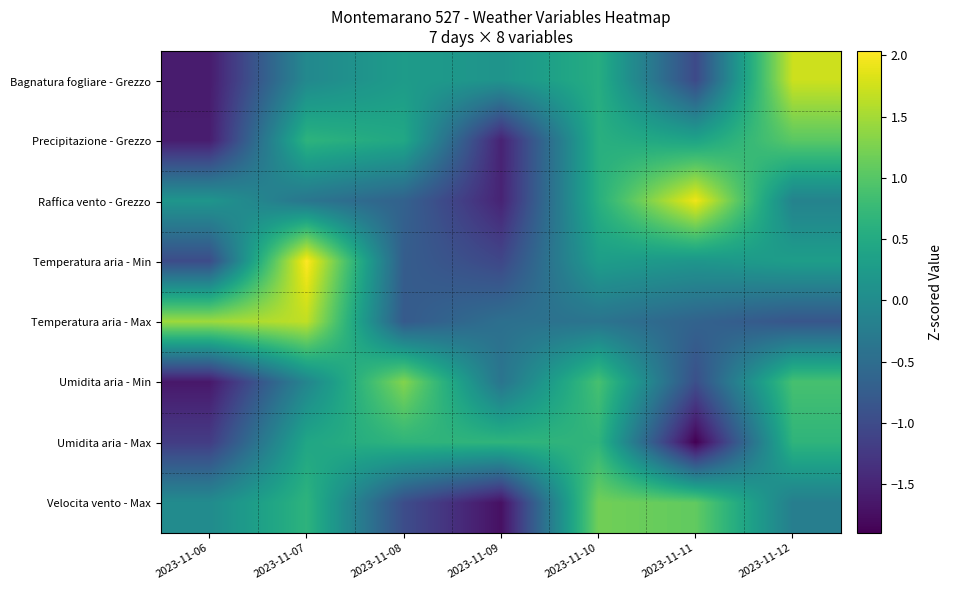

Reading right to left, list all the values displayed in this chart.

Bagnatura fogliare - Grezzo: 2023-11-12=1.7	2023-11-11=-1.0	2023-11-10=0.6	2023-11-09=0.1	2023-11-08=0.3	2023-11-07=-0.0	2023-11-06=-1.6
Precipitazione - Grezzo: 2023-11-12=1.0	2023-11-11=0.4	2023-11-10=0.6	2023-11-09=-1.5	2023-11-08=0.5	2023-11-07=0.6	2023-11-06=-1.6
Raffica vento - Grezzo: 2023-11-12=-0.1	2023-11-11=1.9	2023-11-10=0.6	2023-11-09=-1.5	2023-11-08=-0.7	2023-11-07=-0.4	2023-11-06=0.2
Temperatura aria - Min: 2023-11-12=0.3	2023-11-11=0.2	2023-11-10=0.3	2023-11-09=-1.1	2023-11-08=-0.7	2023-11-07=2.0	2023-11-06=-1.0
Temperatura aria - Max: 2023-11-12=-0.8	2023-11-11=-0.7	2023-11-10=-0.4	2023-11-09=-0.5	2023-11-08=-0.8	2023-11-07=1.7	2023-11-06=1.5
Umidita aria - Min: 2023-11-12=0.9	2023-11-11=-0.9	2023-11-10=0.9	2023-11-09=-0.4	2023-11-08=1.3	2023-11-07=-0.1	2023-11-06=-1.6
Umidita aria - Max: 2023-11-12=0.7	2023-11-11=-1.9	2023-11-10=0.7	2023-11-09=0.7	2023-11-08=0.7	2023-11-07=0.4	2023-11-06=-1.2
Velocita vento - Max: 2023-11-12=-0.2	2023-11-11=1.1	2023-11-10=1.2	2023-11-09=-1.7	2023-11-08=-1.0	2023-11-07=0.6	2023-11-06=0.0